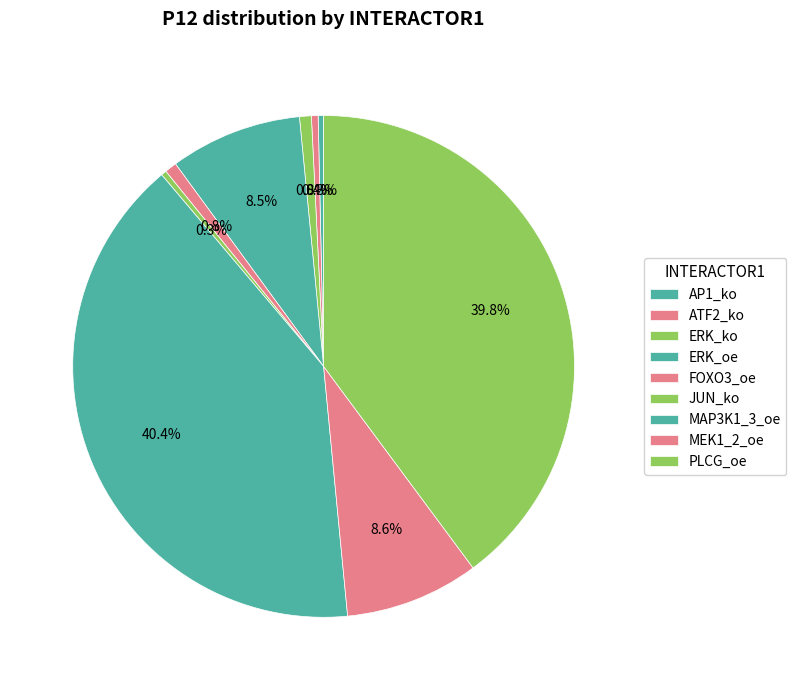

Combined, what portion of the pie is PLCG_oe and FOXO3_oe?

40.6%